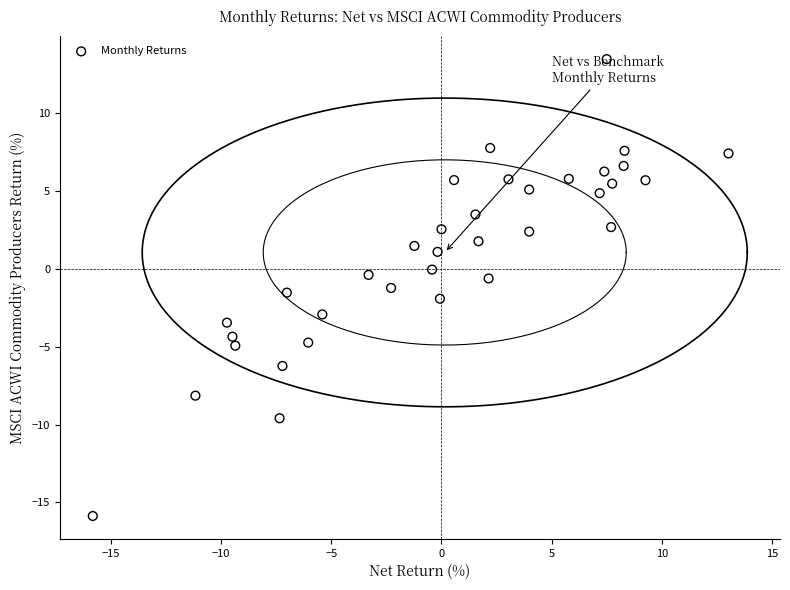

What is the range of X values (max minus min)?

28.9